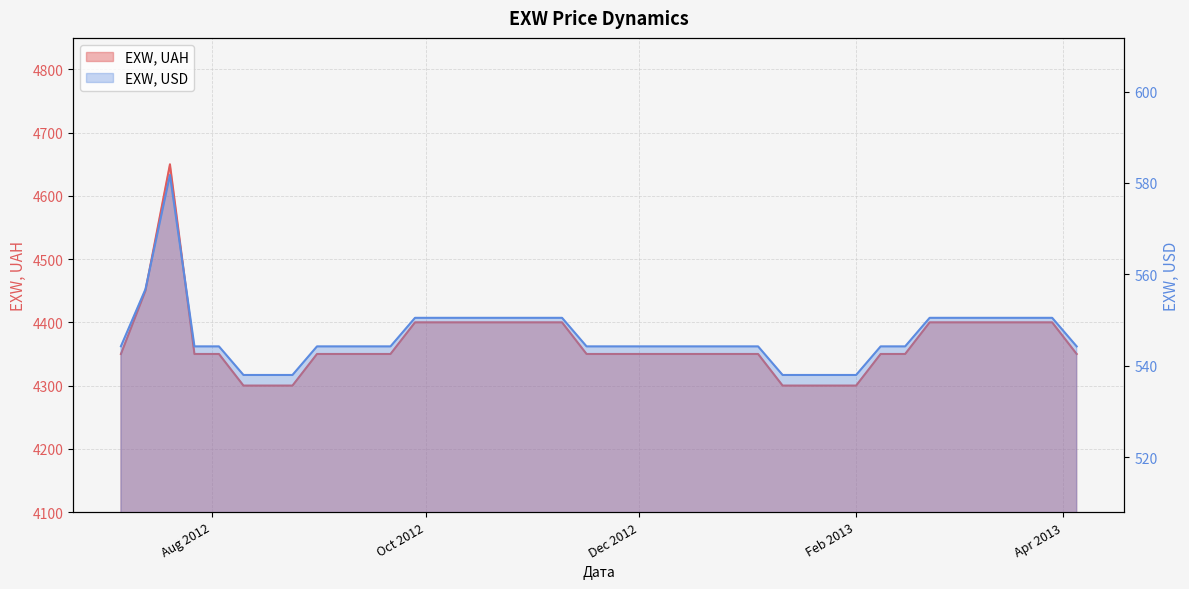

How many interior local peaks does the EXW, USD series have?

1